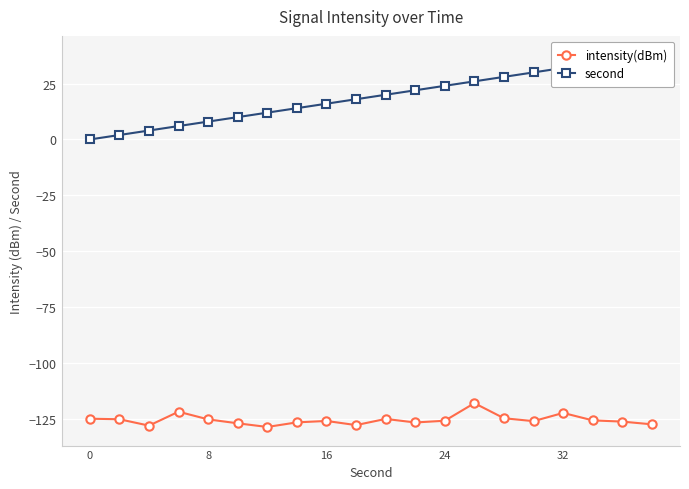

Is it true that intensity(dBm) equals -175.4 at 24?

False